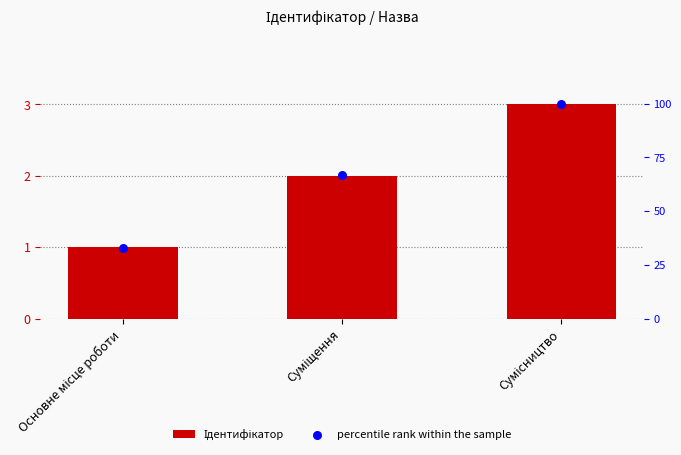

At how many categories does at least one series exceed 15?

3